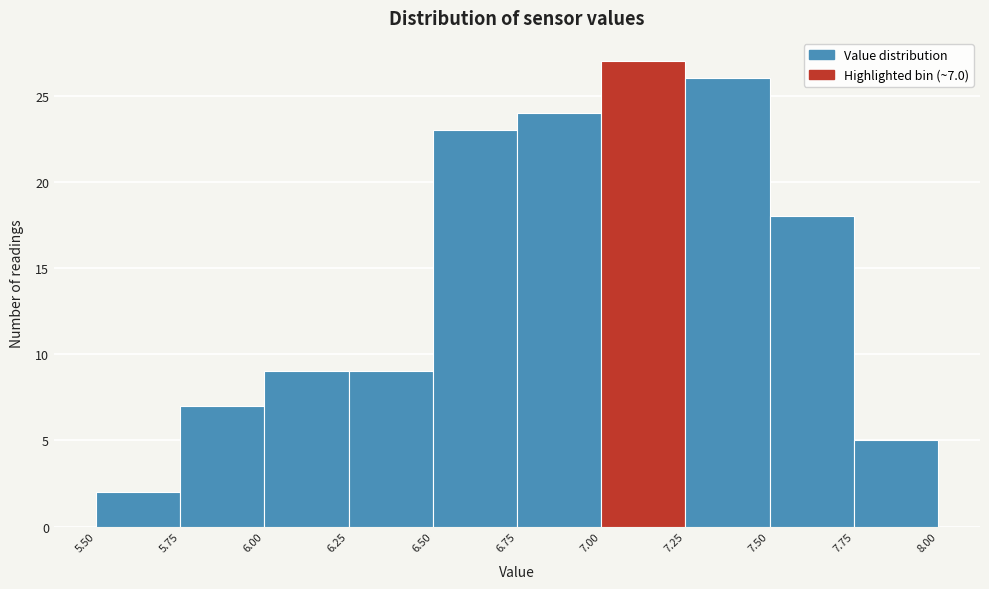

Over which range of the x-axis is the bar tallest?

7.00 to 7.25